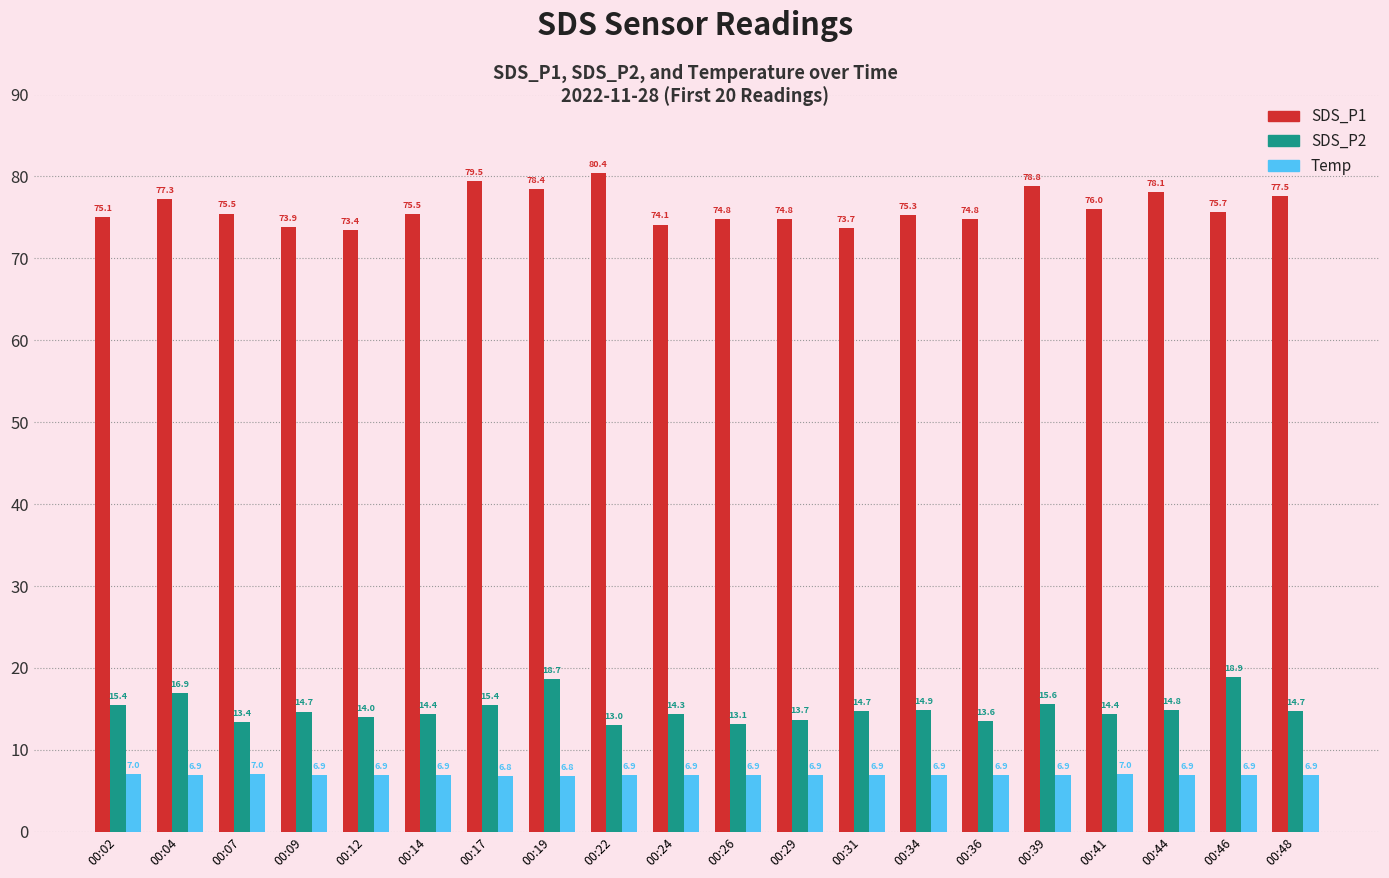

True or false: Temp has a value of 6.8 at 00:19.

True